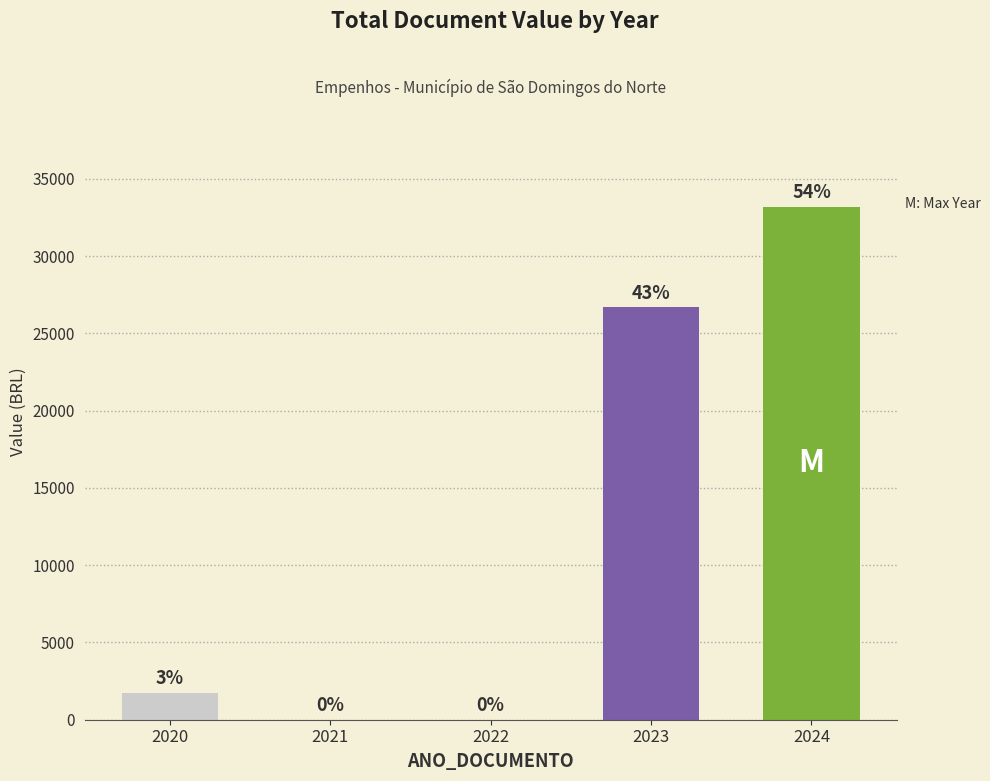

Rank the categories by value from highest to lowest.

2024, 2023, 2020, 2021, 2022